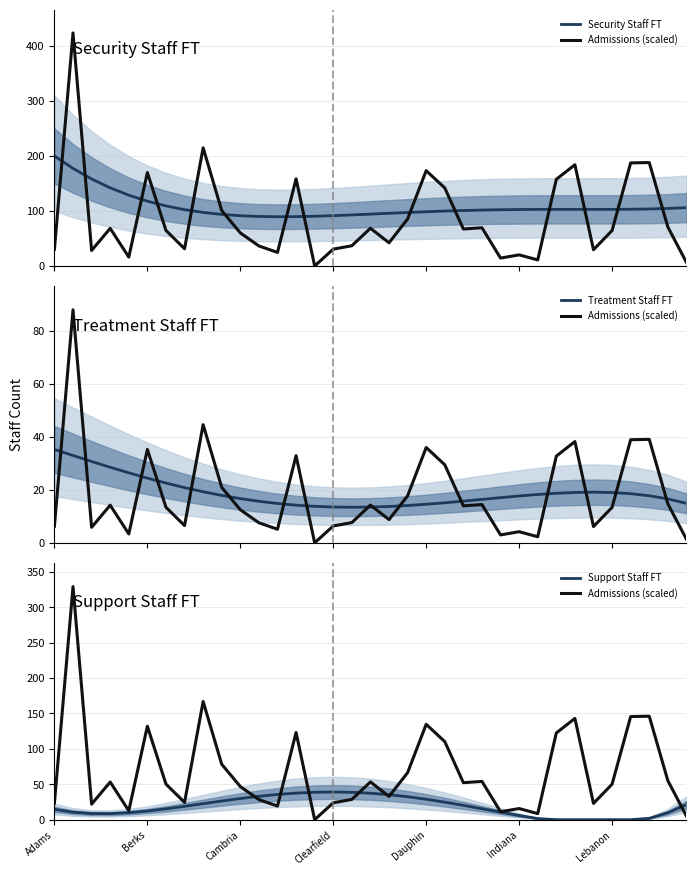

At 34, list the series in order from largest to smallest.

Security Staff FT, Support Staff FT, Treatment Staff FT, Admissions (scaled)